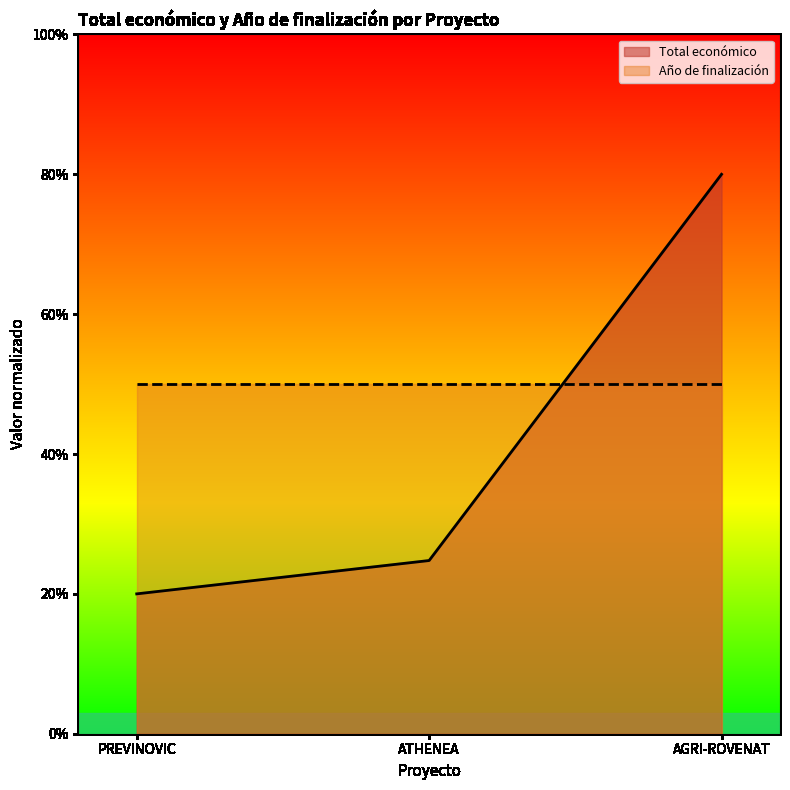

Which category has the lowest value across all series?

PREVINOVIC